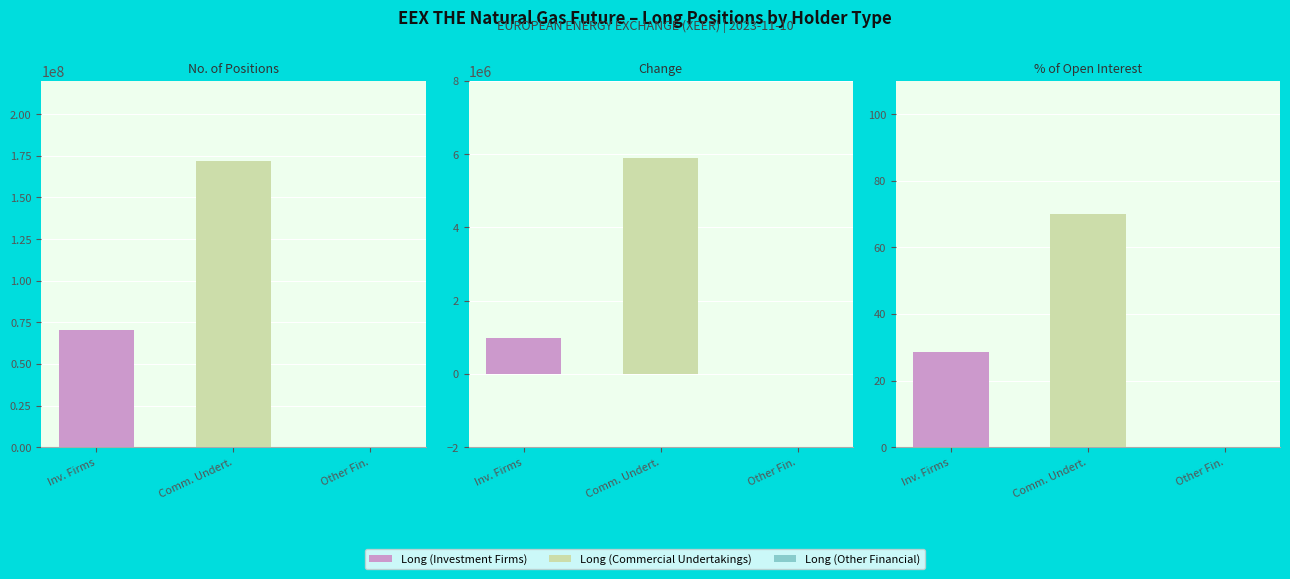

How many data points in Long (Investment Firms) are less than 993147?

1